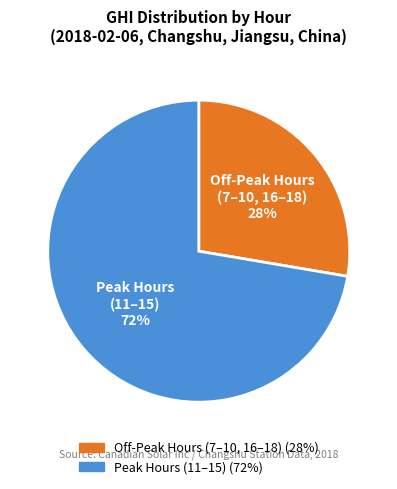

Is there a majority slice in this chart?

Yes